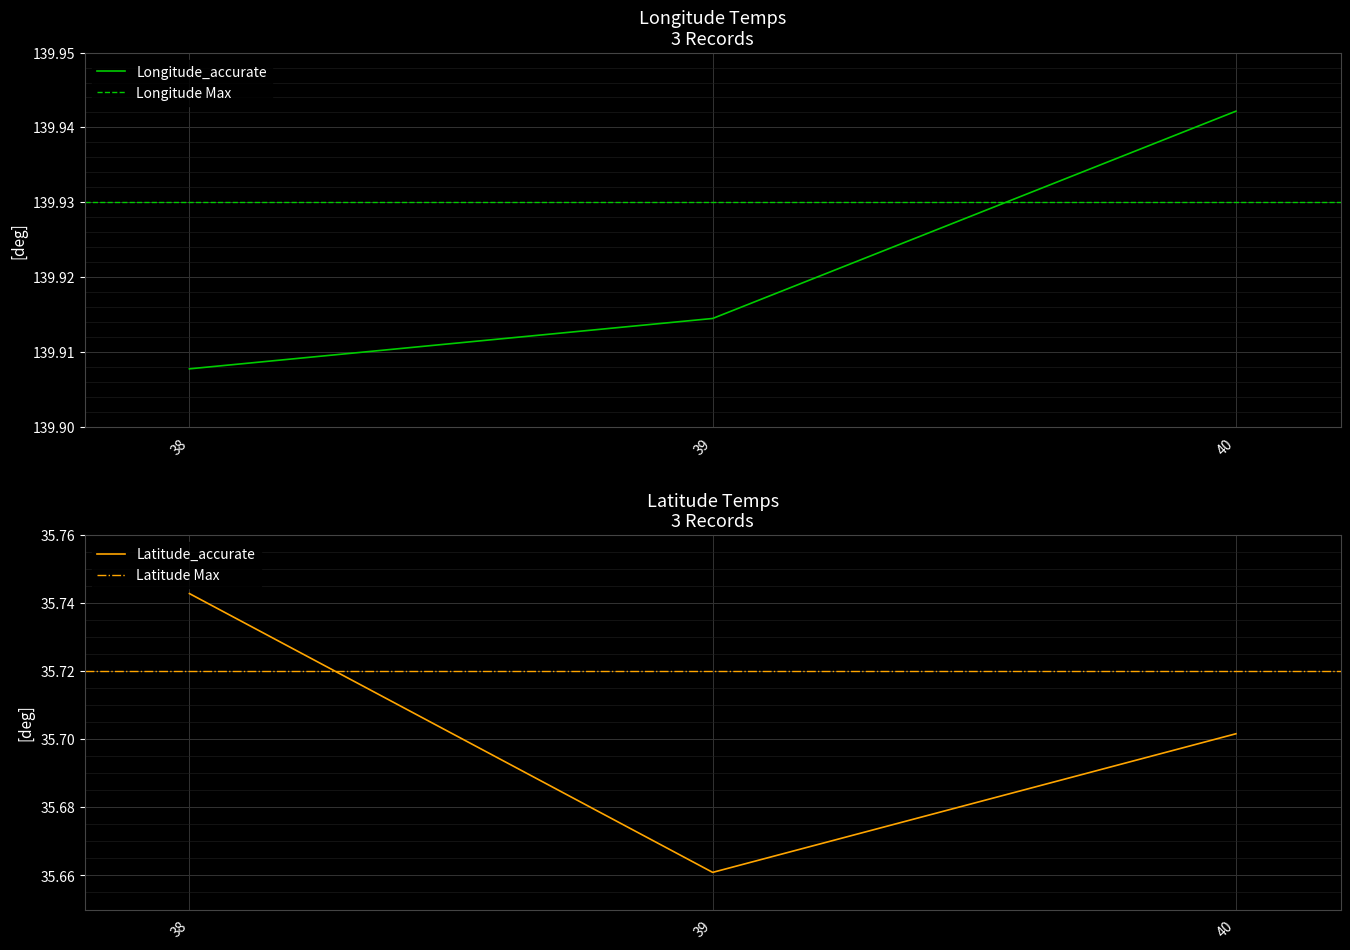

Which series has the largest range (max minus min)?

Latitude_accurate